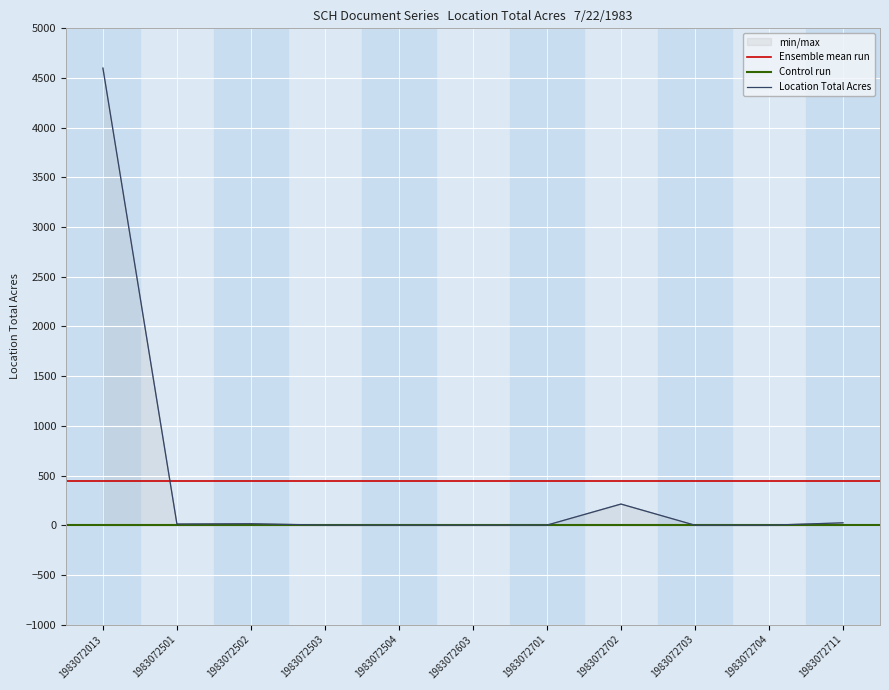

List the labels in order of value, smallest first.

1983072504, 1983072603, 1983072703, 1983072704, 1983072503, 1983072701, 1983072501, 1983072502, 1983072711, 1983072702, 1983072013